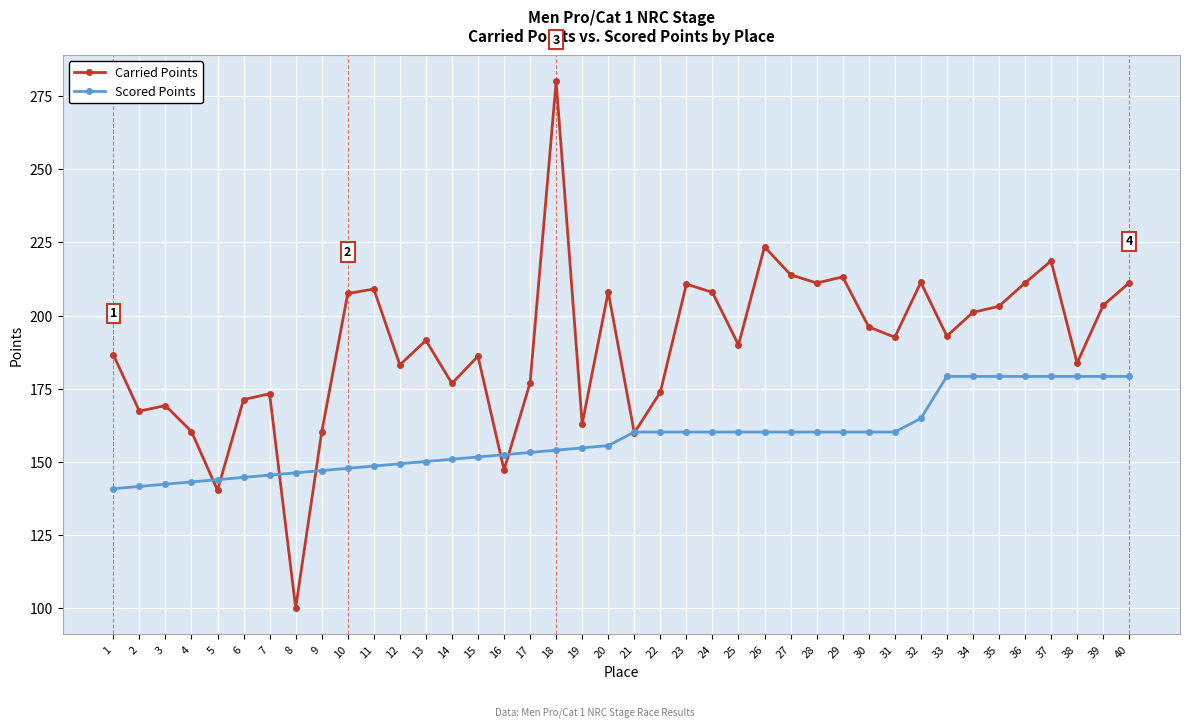

Rank the series at 36 from lowest to highest value.

Scored Points, Carried Points